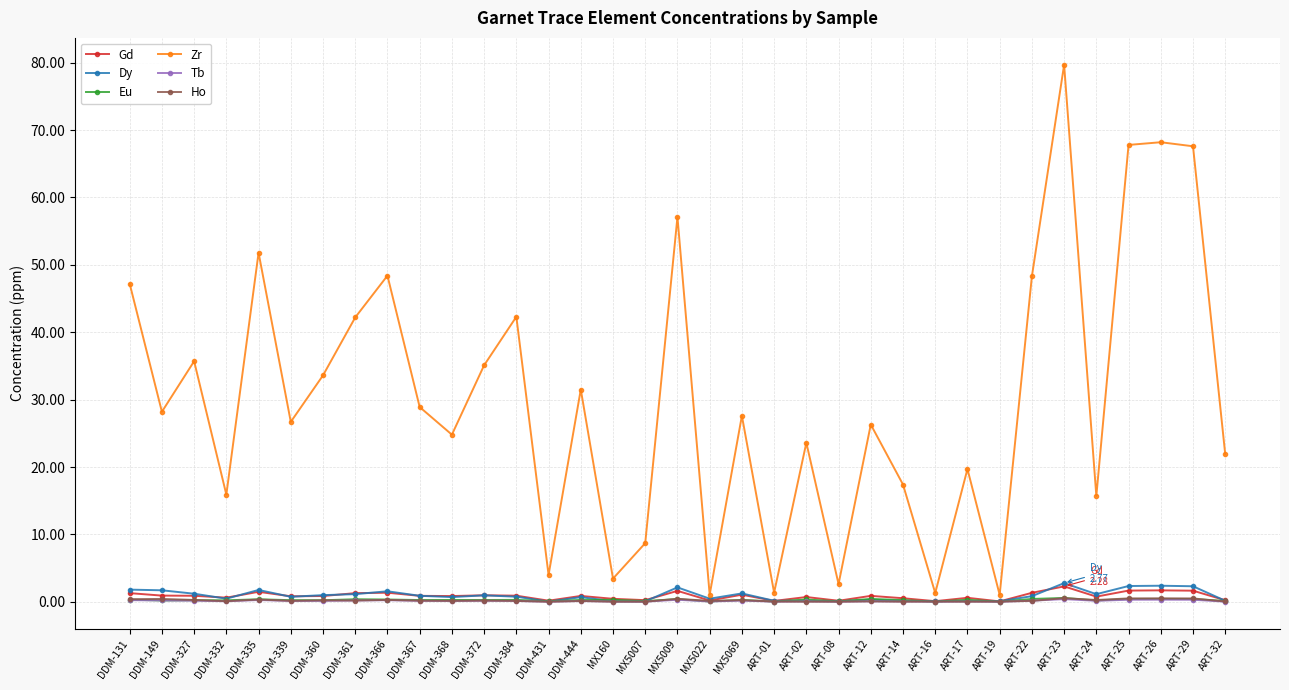

Is it true that Dy equals 1.1 at DDM-361?

True